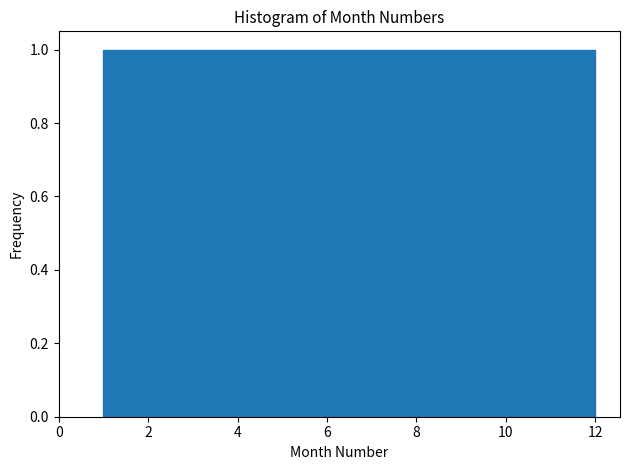

Reading left to right, list every bar in this chart as the range it spans on the x-axis followed by its height. Neither the bar edges nor the heights are printed on the chart, so give them approximately, as read against the axes.

1.0 to 2.0: 1
2.0 to 2.8: 1
2.8 to 3.8: 1
3.8 to 4.6: 1
4.6 to 5.6: 1
5.6 to 6.6: 1
6.6 to 7.4: 1
7.4 to 8.4: 1
8.4 to 9.2: 1
9.2 to 10.2: 1
10.2 to 11.0: 1
11.0 to 12.0: 1